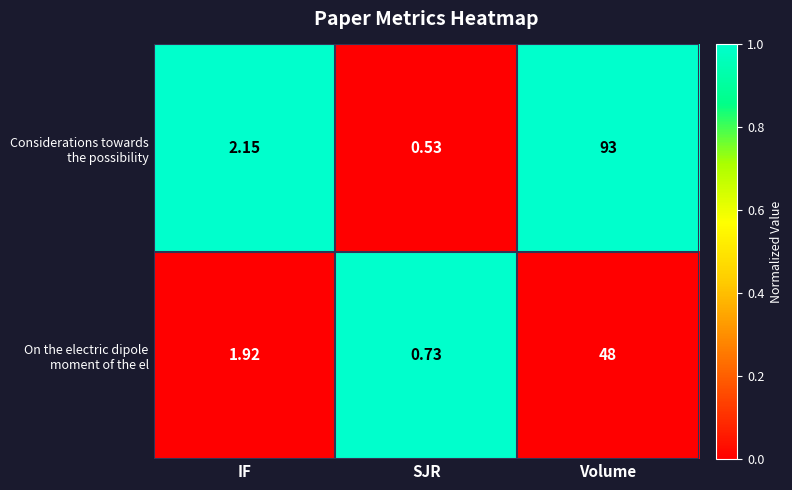

At which category is the sum across all series the highest?

Volume